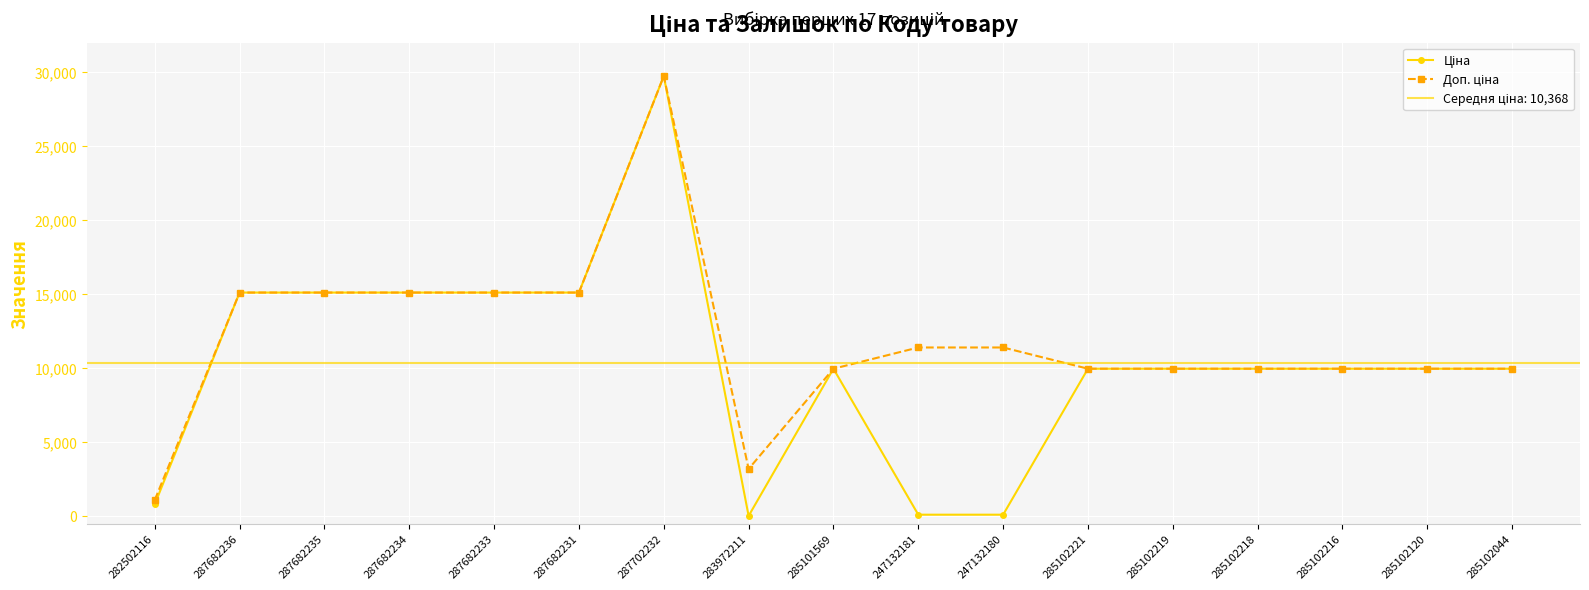

Which has a higher value, 285101569 or 285102044?

285101569